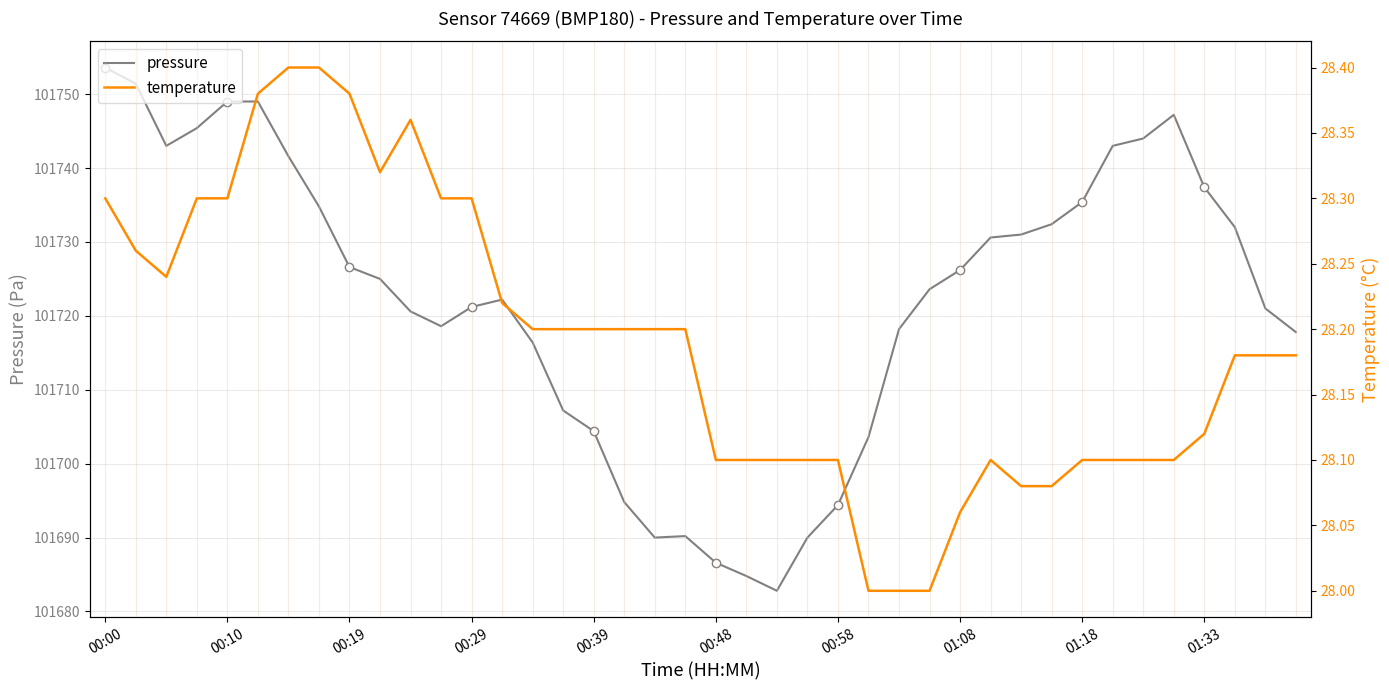

What is the difference between the pressure values at 00:29 and 00:58?

26.8